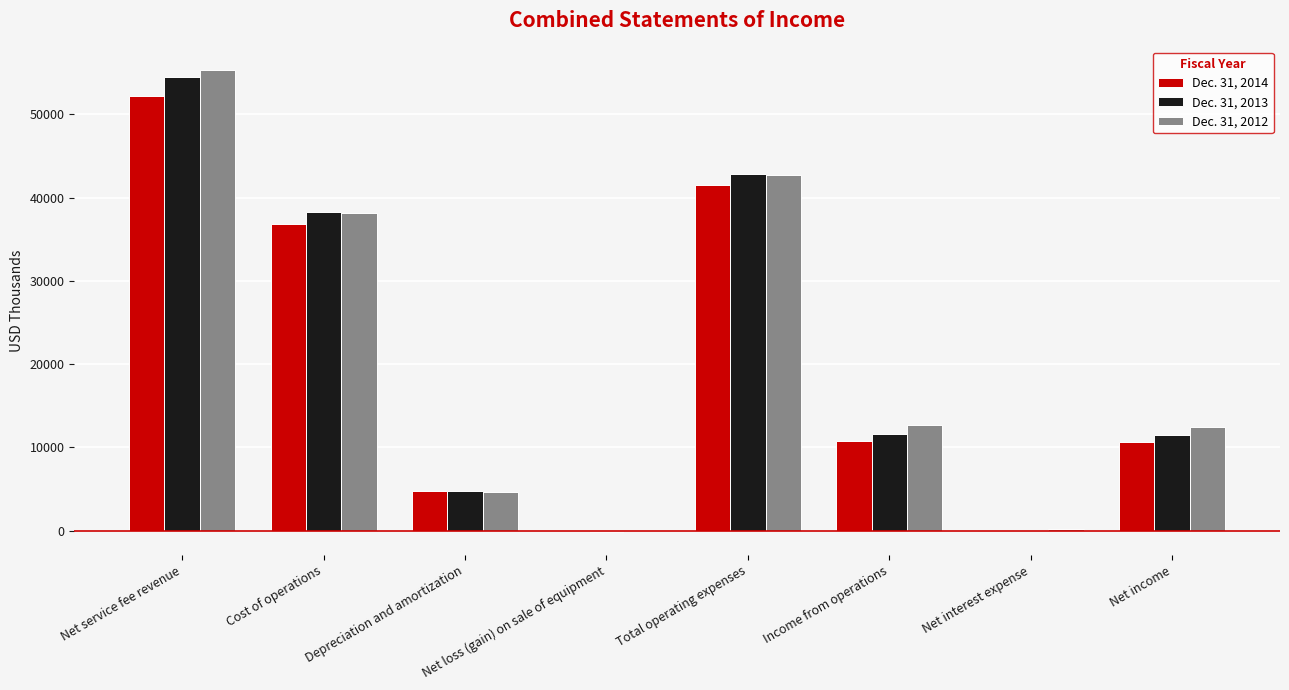

At which category is the sum across all series the highest?

Net service fee revenue